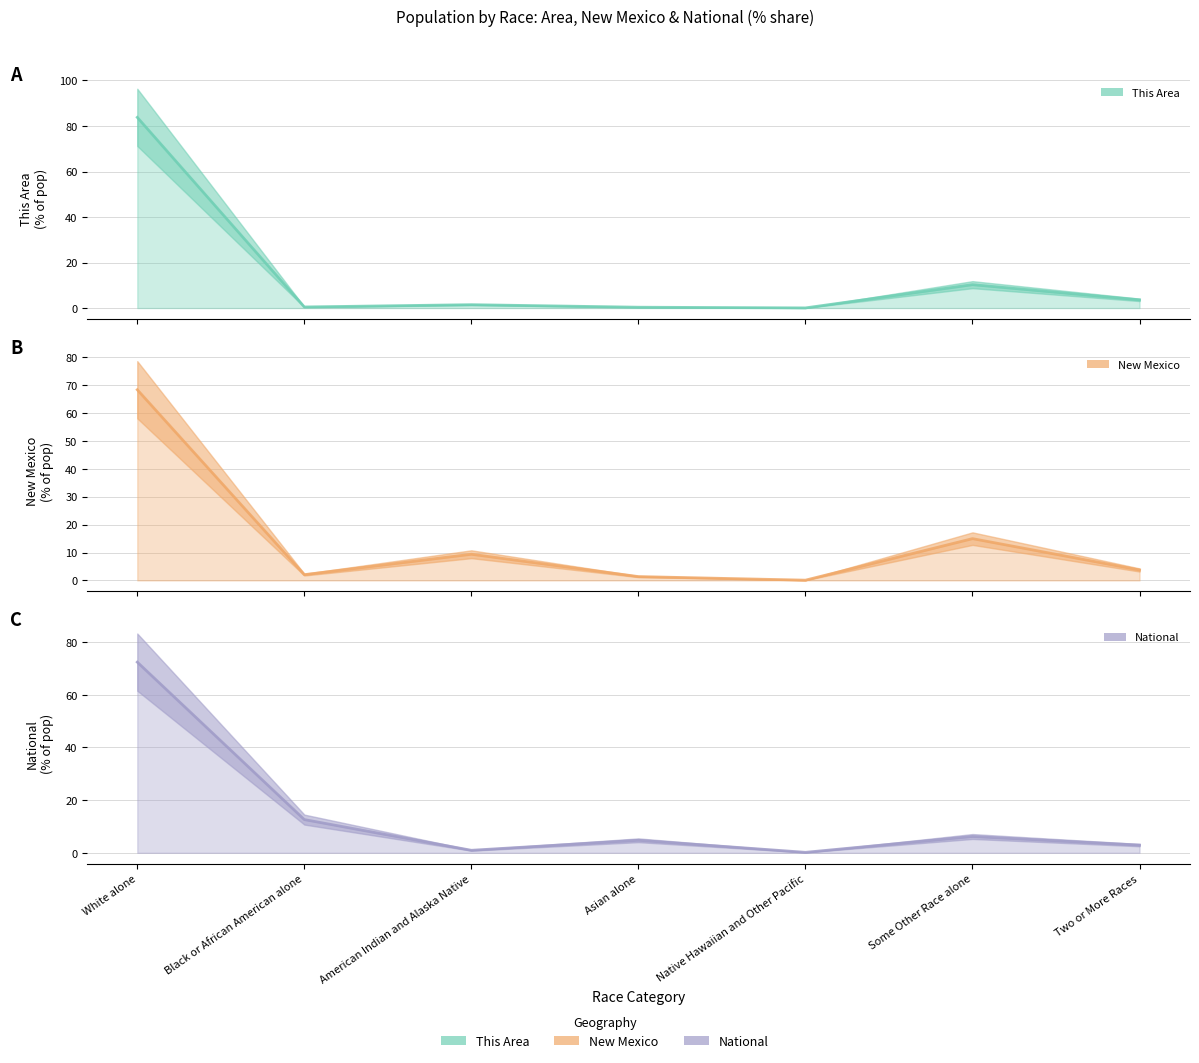

What are all the series names shown in the legend?

This Area, New Mexico, National